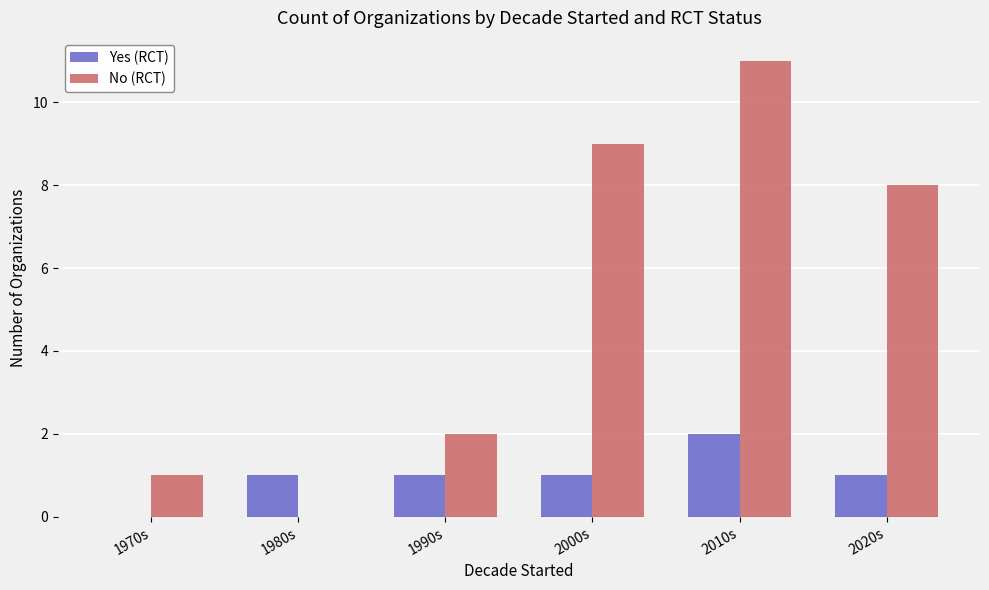

How many positive values does the Yes (RCT) series have?

5